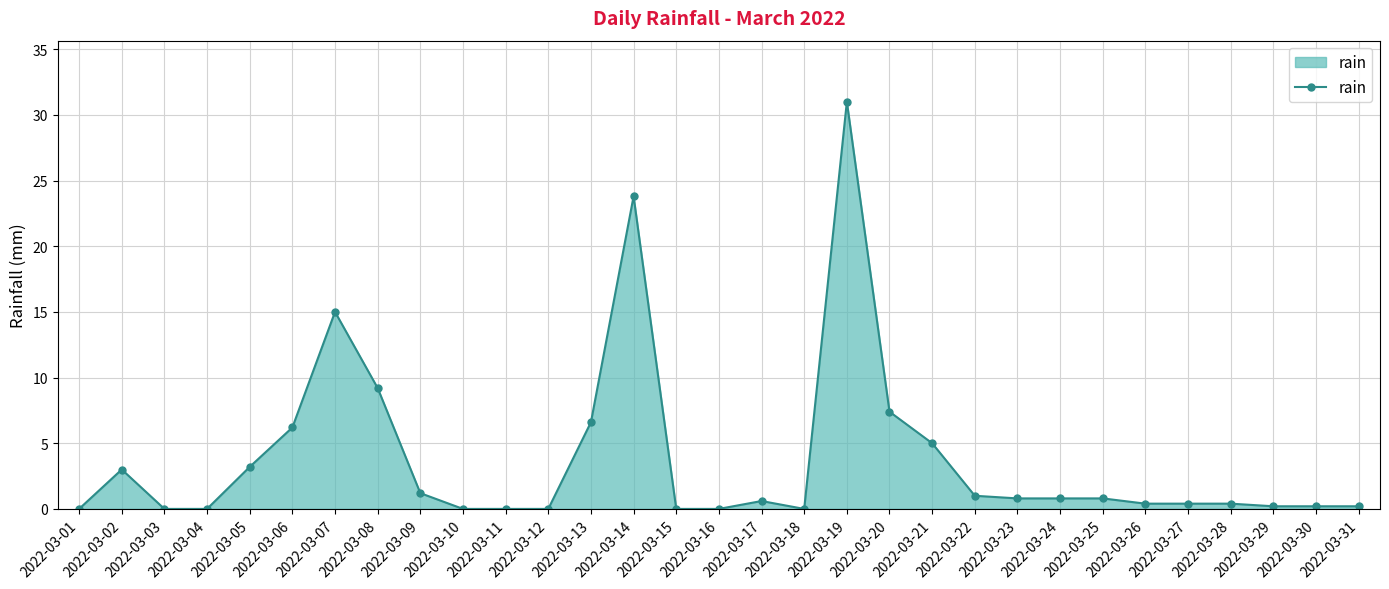

Reading left to right, transcribe all the data shown in this chart.

2022-03-01=0.0	2022-03-02=3.0	2022-03-03=0.0	2022-03-04=0.0	2022-03-05=3.2	2022-03-06=6.2	2022-03-07=15.0	2022-03-08=9.2	2022-03-09=1.2	2022-03-10=0.0	2022-03-11=0.0	2022-03-12=0.0	2022-03-13=6.6	2022-03-14=23.8	2022-03-15=0.0	2022-03-16=0.0	2022-03-17=0.6	2022-03-18=0.0	2022-03-19=31.0	2022-03-20=7.4	2022-03-21=5.0	2022-03-22=1.0	2022-03-23=0.8	2022-03-24=0.8	2022-03-25=0.8	2022-03-26=0.4	2022-03-27=0.4	2022-03-28=0.4	2022-03-29=0.2	2022-03-30=0.2	2022-03-31=0.2